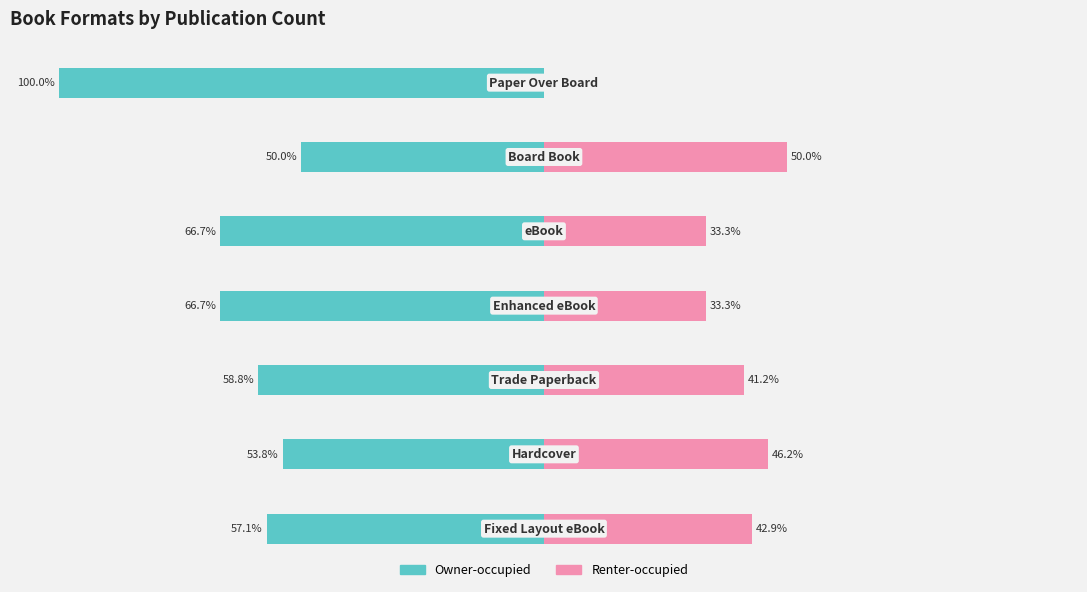

What is the difference between the highest and lowest values at 3?

100.0